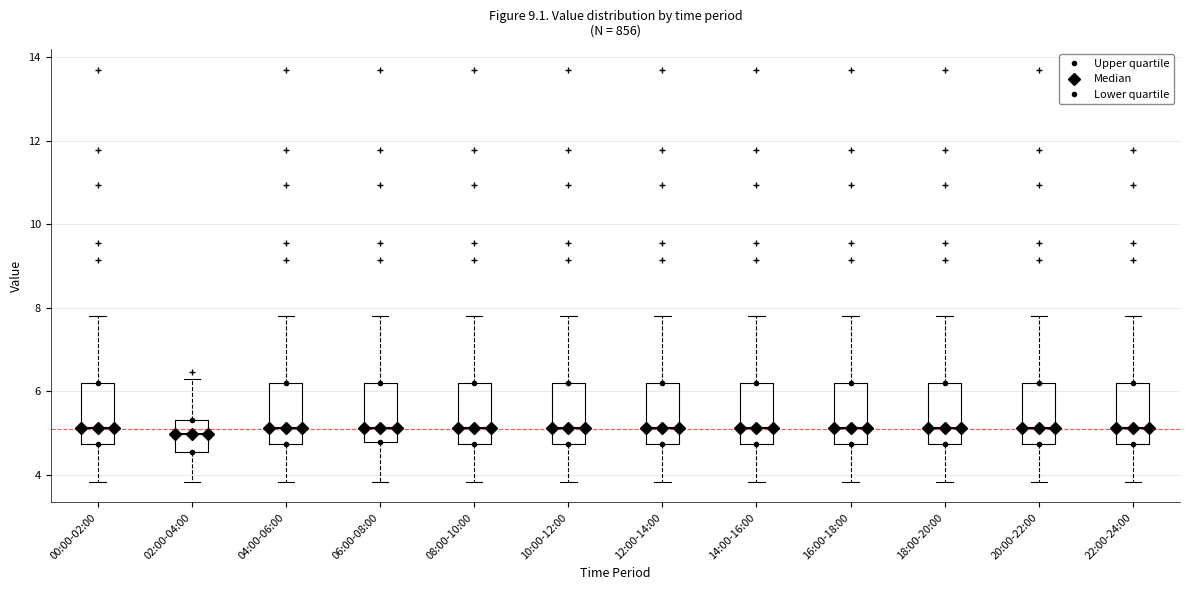

Where is the lower edge of the box for 20:00-22:00 on the y-axis? The values are not printed on the chart, so give them approximately, as read against the axis.

4.8